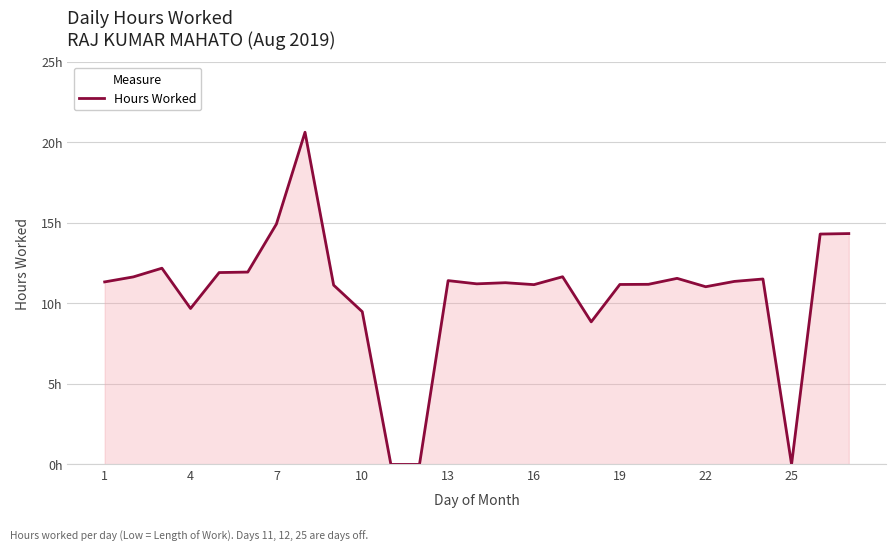

Is this an area chart (filled region under the line)?

Yes